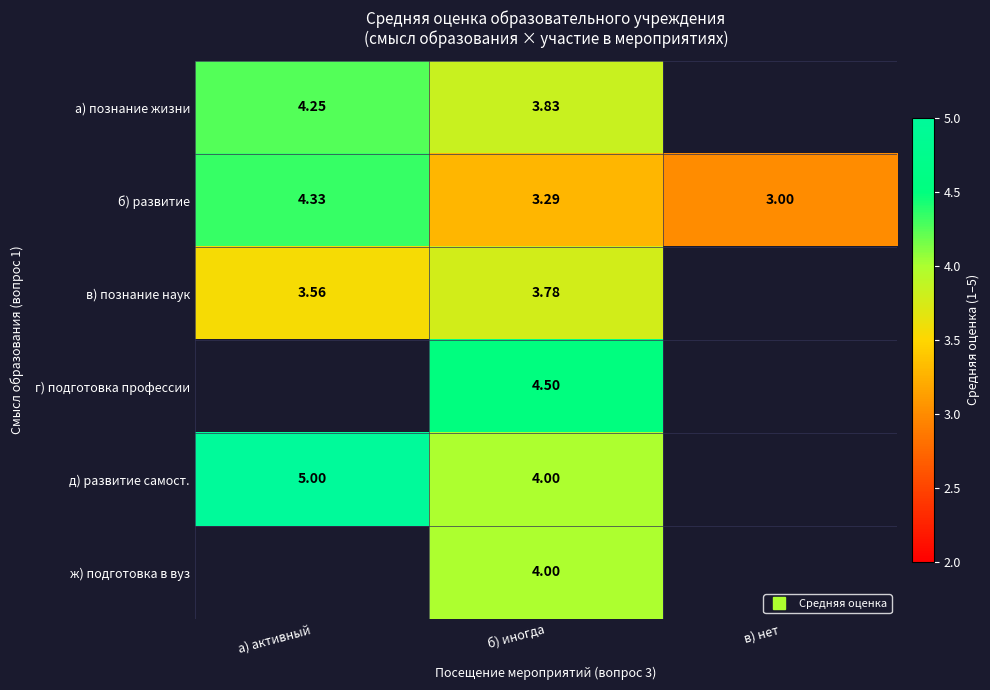

True or false: а) познание жизни has a value of 4.2 at а) активный.

True